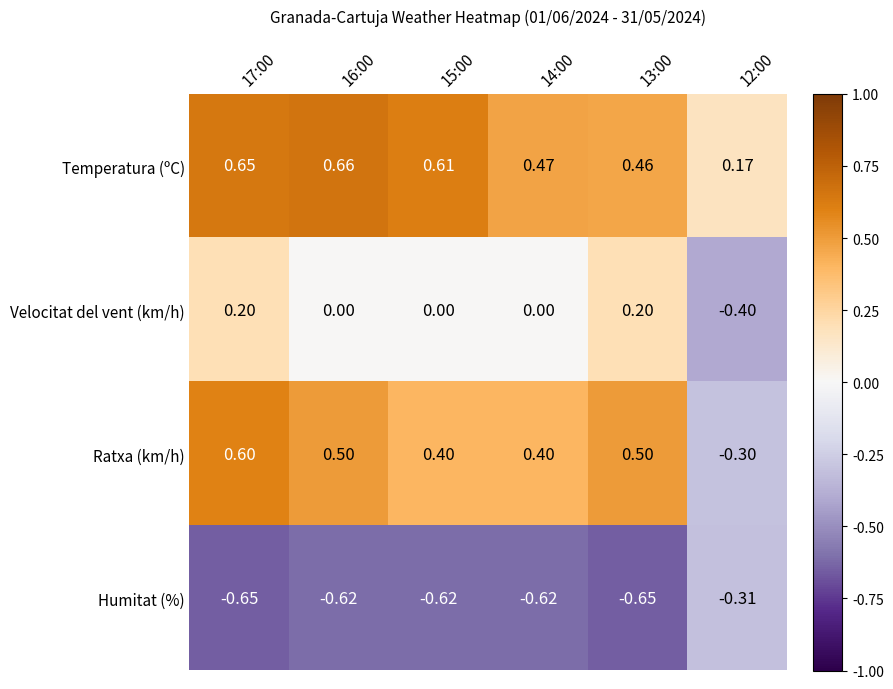

Which series has the widest spread of values?

Ratxa (km/h)